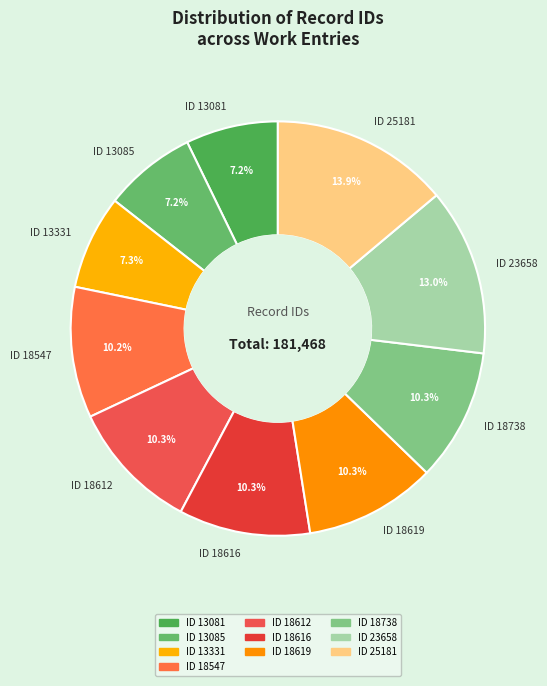

The ID 18738 slice represents 3% of the pie. True or false?

False